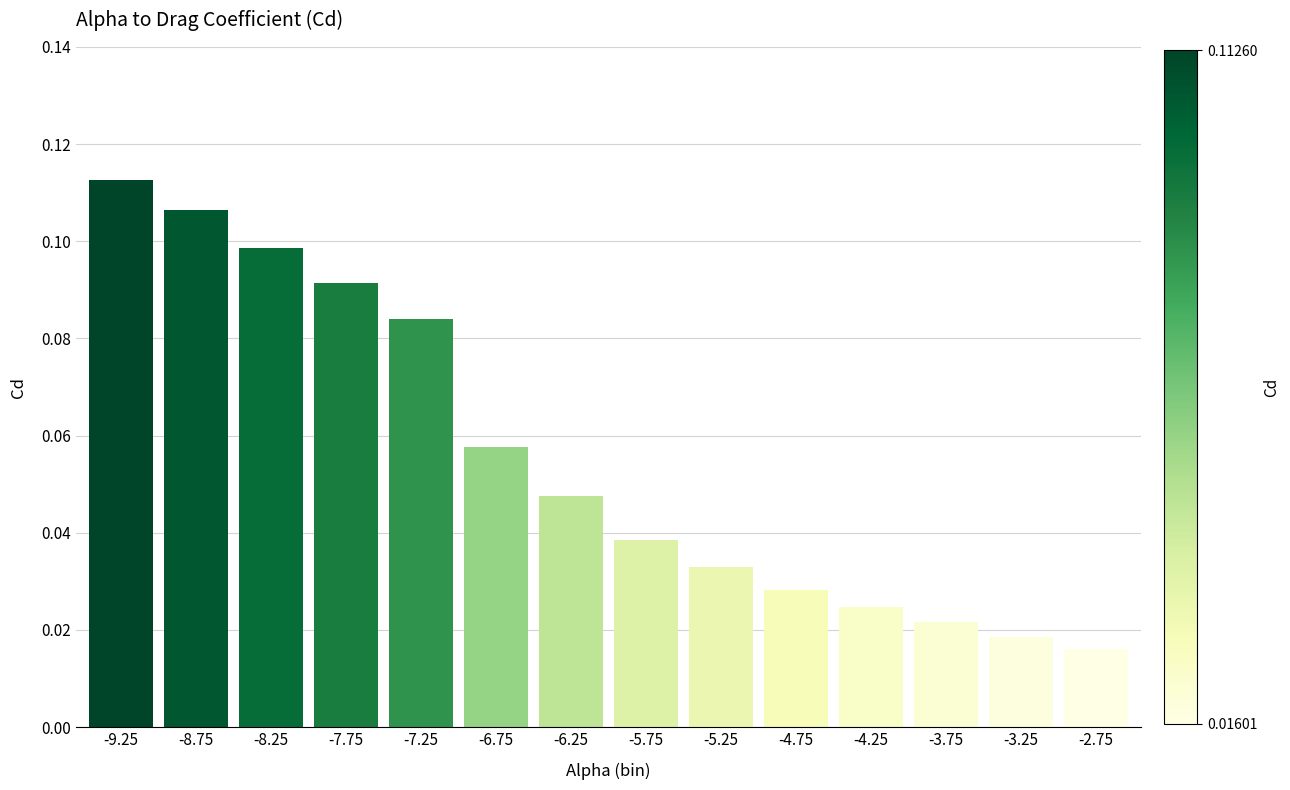

What is the sum of all values?

0.8